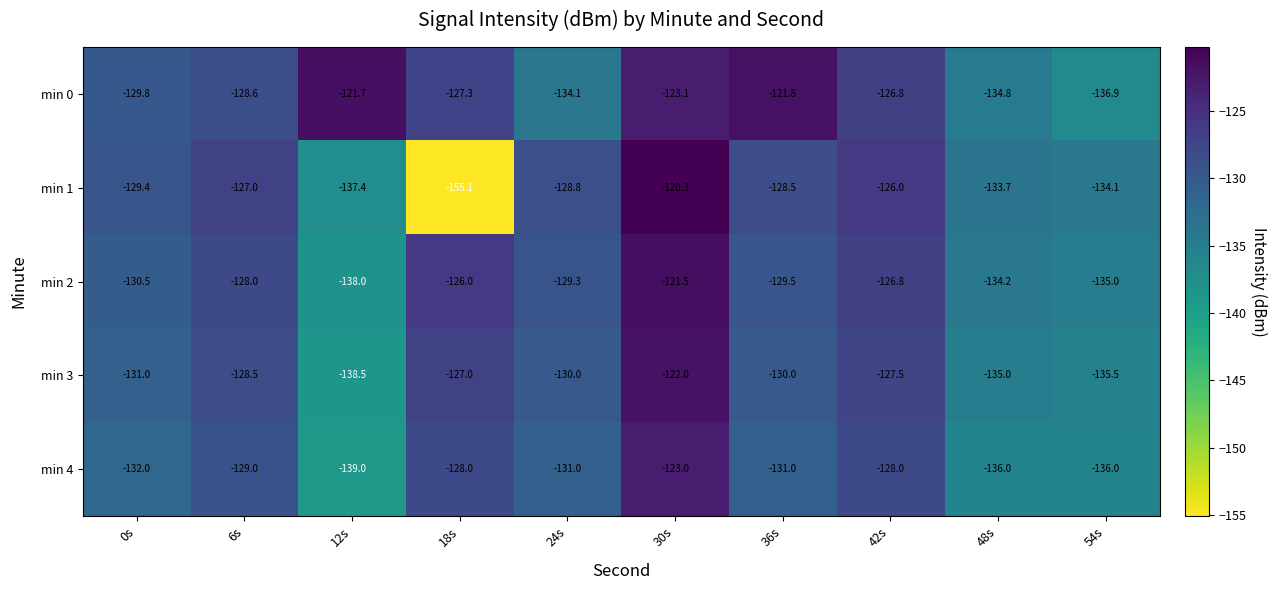

How many distinct data groups are displayed?

5